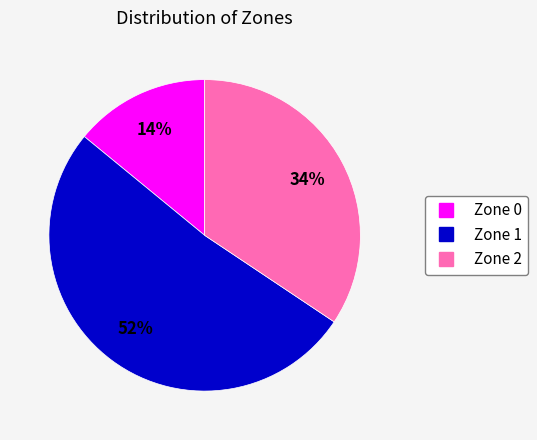

Combined, do Zone 0 and Zone 2 account for over 50%?

No